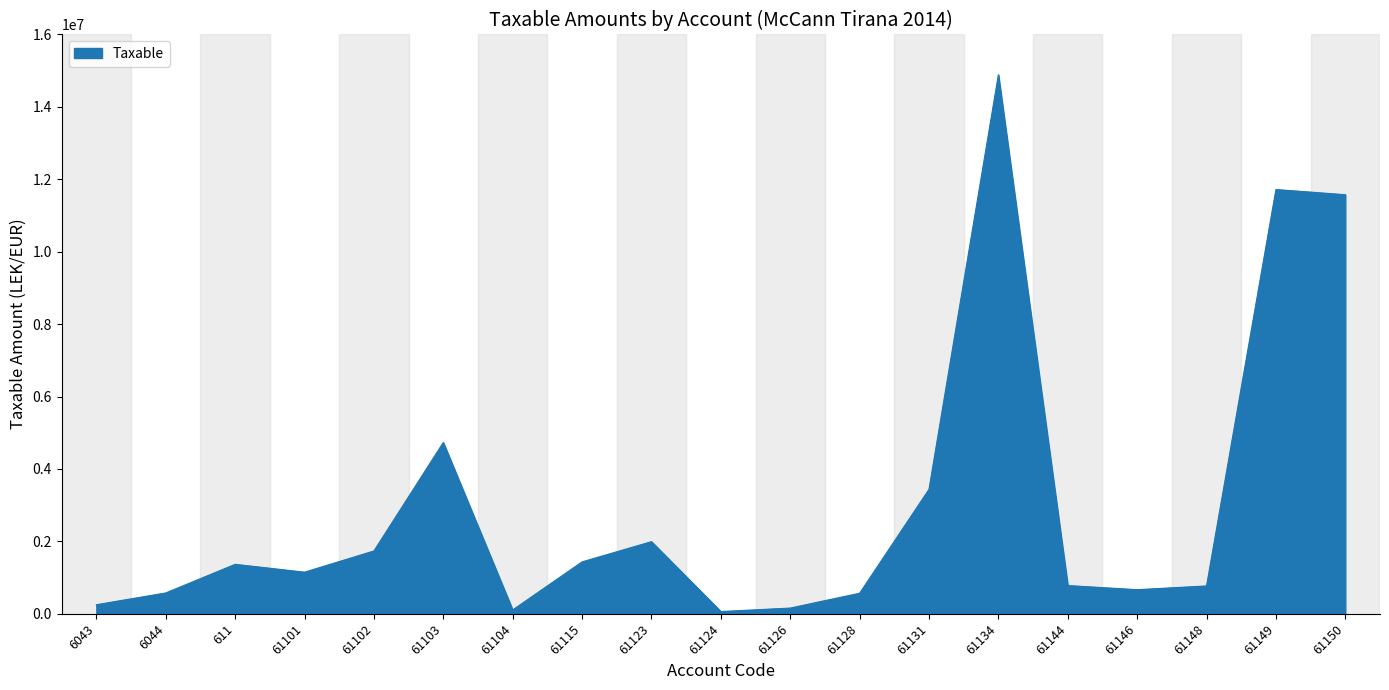

Where is the data nearest to the value 7474836?

61103